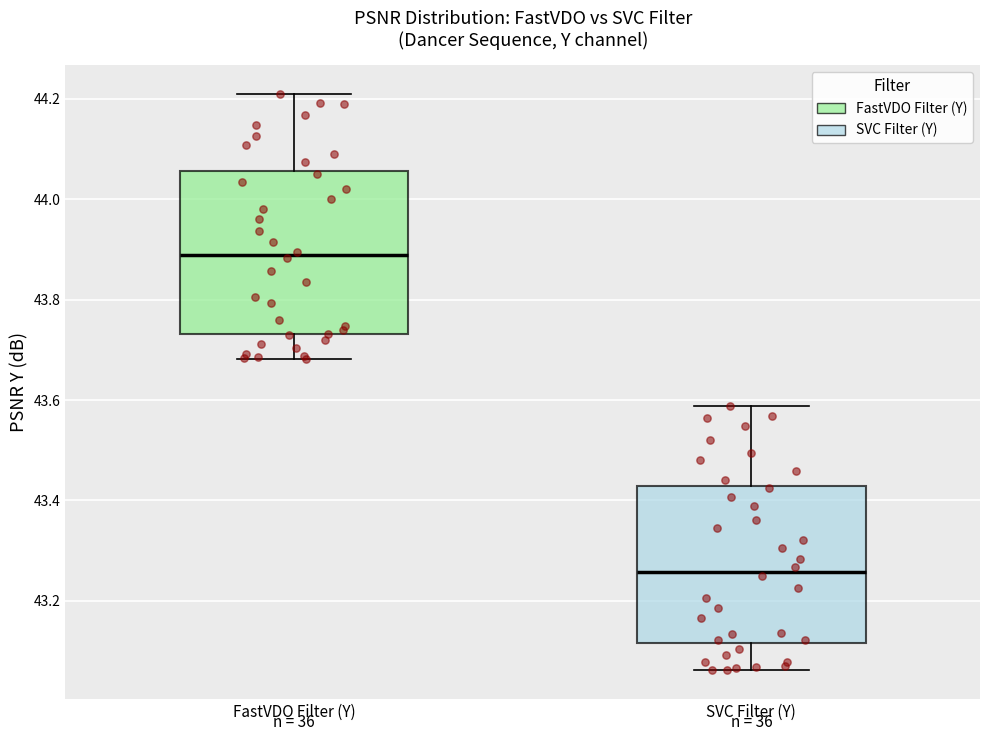

Reading left to right, read every box against the y-axis: the position of its median line, the range the box covers, and the ends of its whiskers. The values are not printed on the chart, so give them approximately, as read against the axis.

FastVDO Filter (Y): median 43.88, box 43.74 to 44.06, whiskers 43.68 to 44.20
SVC Filter (Y): median 43.26, box 43.12 to 43.42, whiskers 43.06 to 43.58